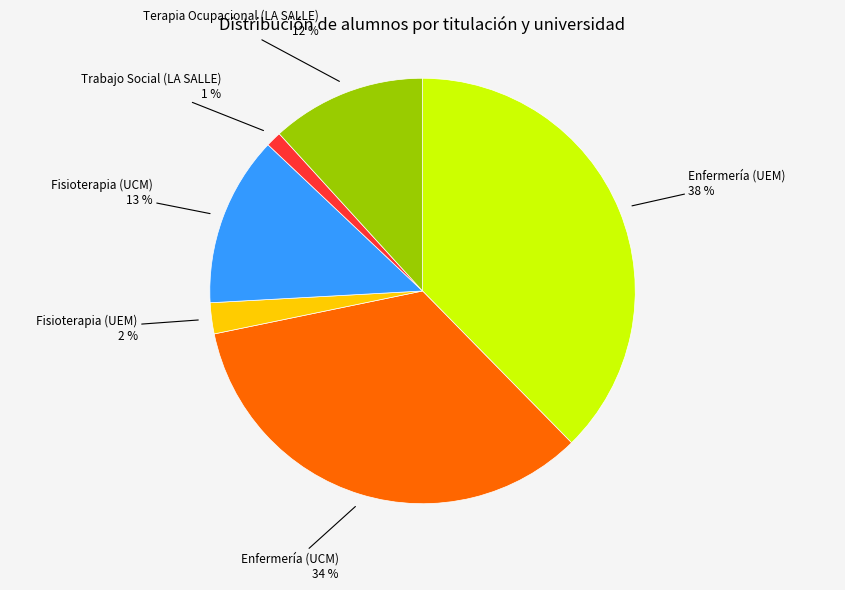

Is there a majority slice in this chart?

No